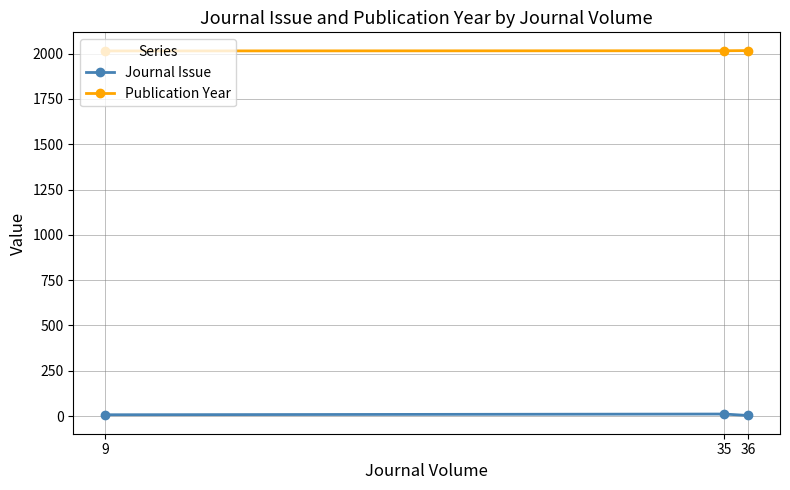

What is the smallest value displayed?

3